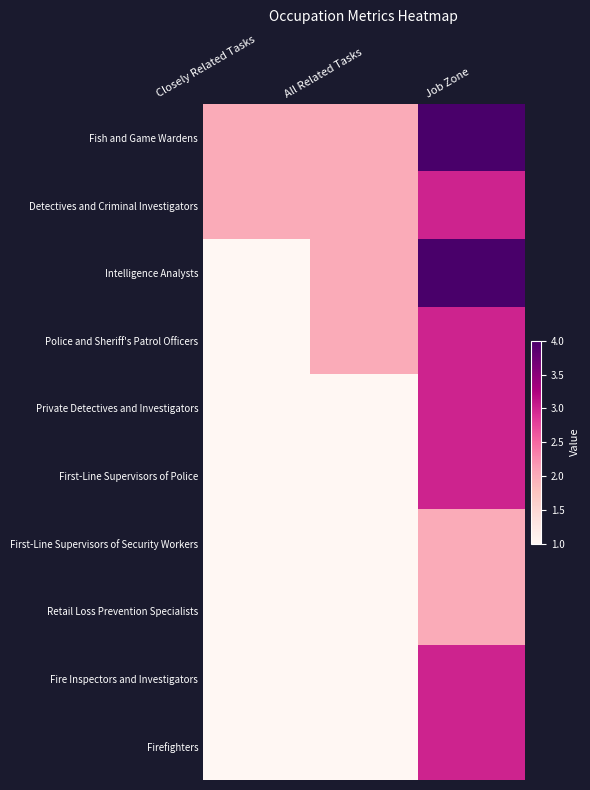

Reading right to left, what are all the values shown in this chart?

Fish and Game Wardens: Job Zone=4	All Related Tasks=2	Closely Related Tasks=2
Detectives and Criminal Investigators: Job Zone=3	All Related Tasks=2	Closely Related Tasks=2
Intelligence Analysts: Job Zone=4	All Related Tasks=2	Closely Related Tasks=1
Police and Sheriff's Patrol Officers: Job Zone=3	All Related Tasks=2	Closely Related Tasks=1
Private Detectives and Investigators: Job Zone=3	All Related Tasks=1	Closely Related Tasks=1
First-Line Supervisors of Police: Job Zone=3	All Related Tasks=1	Closely Related Tasks=1
First-Line Supervisors of Security Workers: Job Zone=2	All Related Tasks=1	Closely Related Tasks=1
Retail Loss Prevention Specialists: Job Zone=2	All Related Tasks=1	Closely Related Tasks=1
Fire Inspectors and Investigators: Job Zone=3	All Related Tasks=1	Closely Related Tasks=1
Firefighters: Job Zone=3	All Related Tasks=1	Closely Related Tasks=1